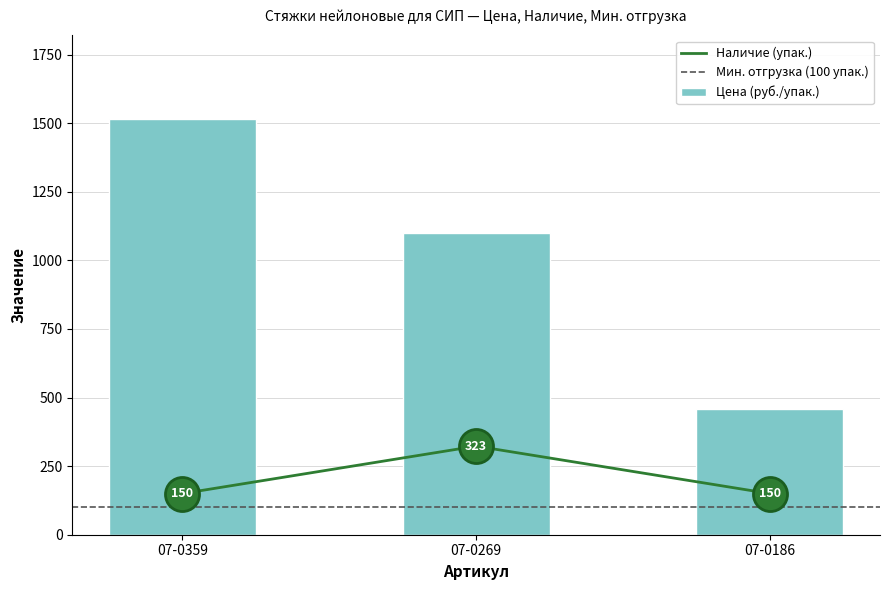

Which series reaches the maximum Y coordinate?

Цена